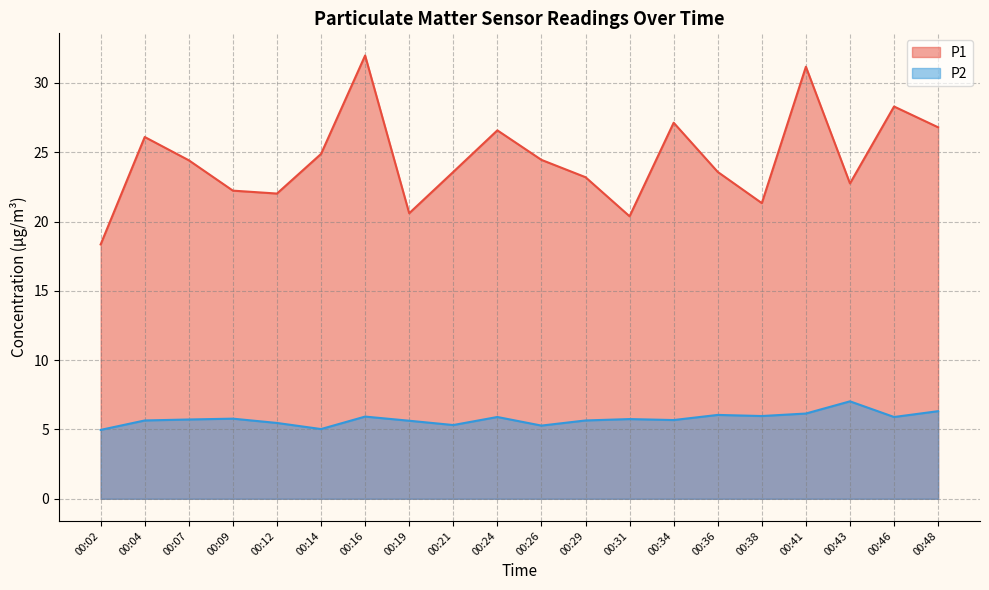

Is it true that P1 equals 7.0 at 00:41?

False